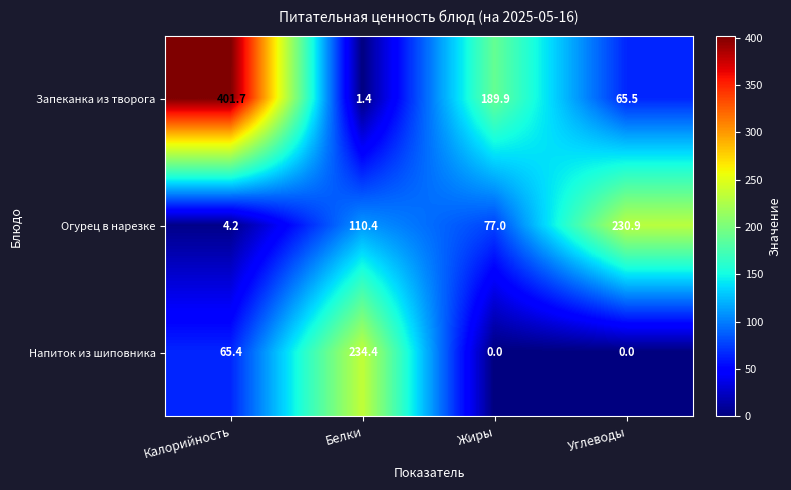

Which series has the widest spread of values?

Запеканка из творога